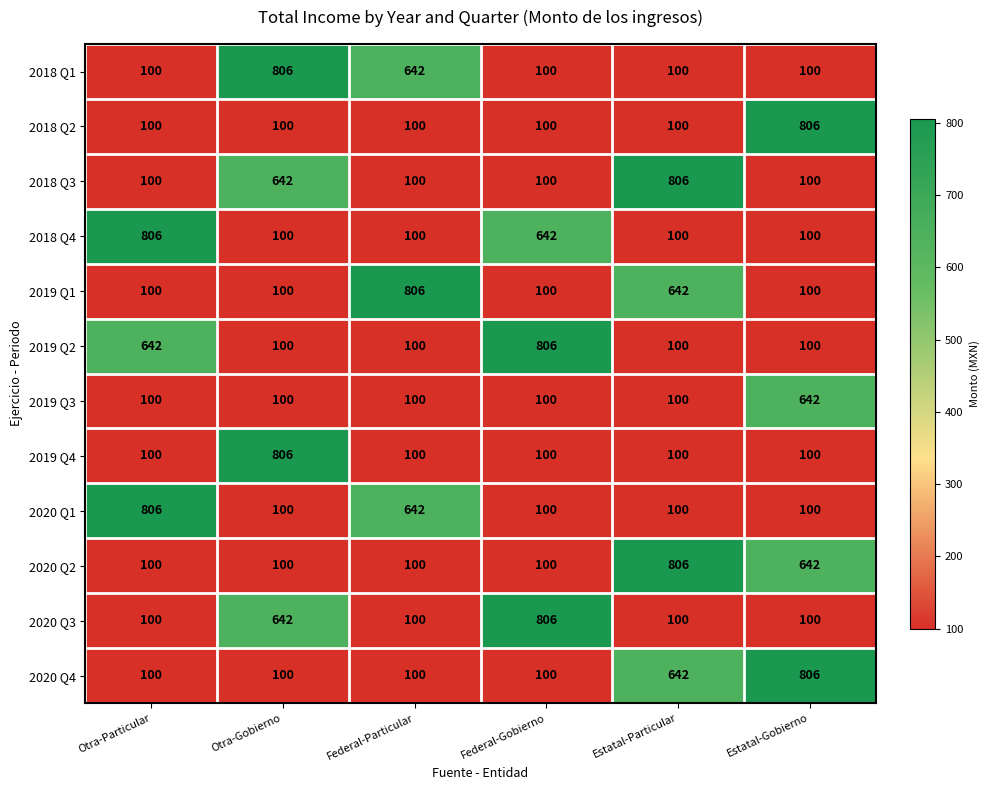

What is the highest value of the 2020 Q3 series?

806